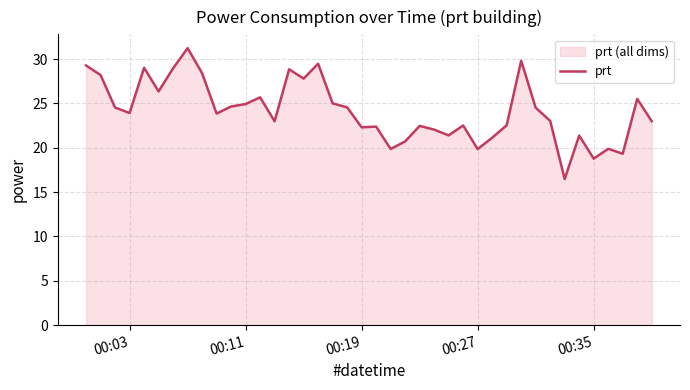

What is the difference between the maximum and second lowest values?

12.4